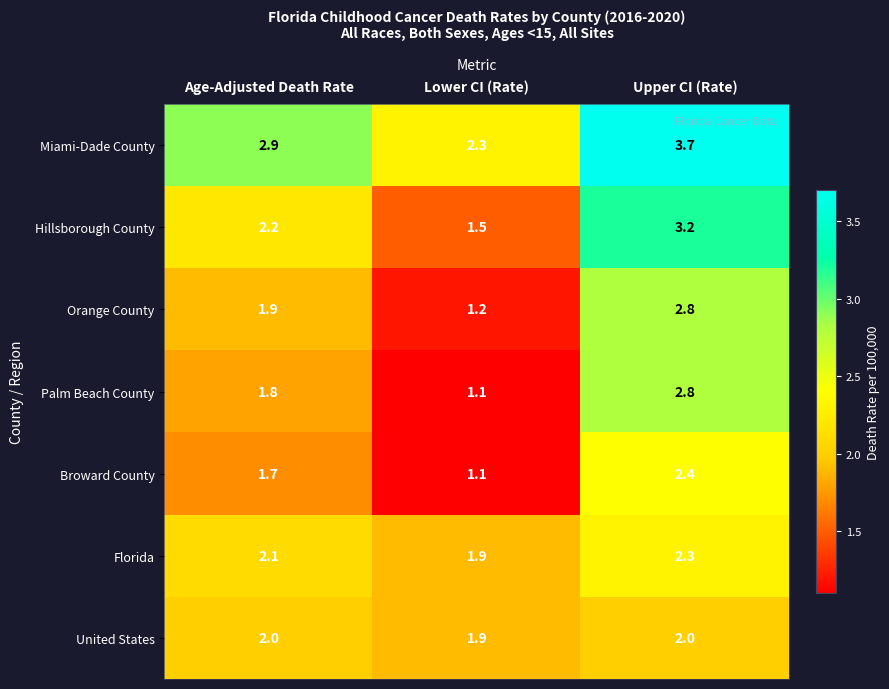

What is the difference between the highest and lowest values at Age-Adjusted Death Rate?

1.2